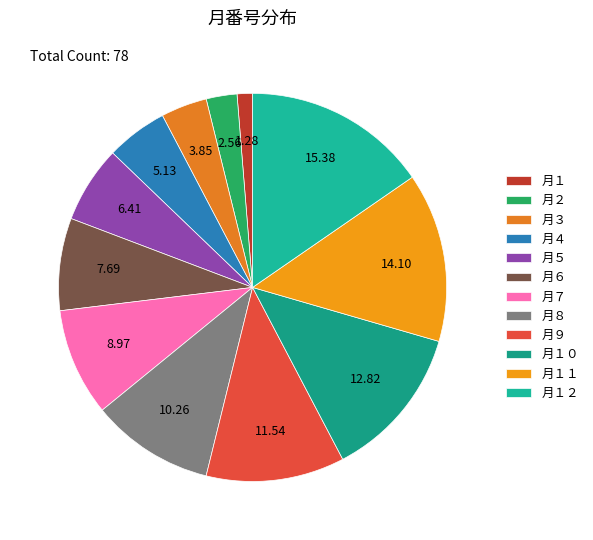

Rank the categories by value from highest to lowest.

月１２, 月１１, 月１０, 月９, 月８, 月７, 月６, 月５, 月４, 月３, 月２, 月１